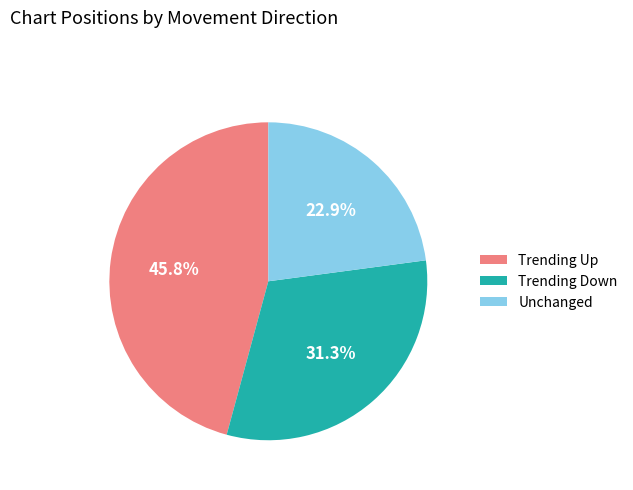

Approximately how many times larger is the value at Trending Down compared to Trending Up?

0.7